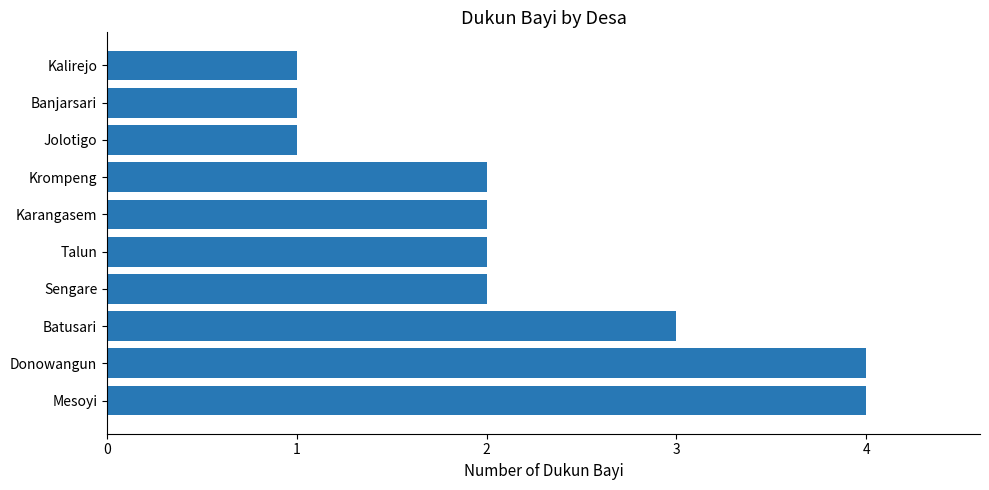

What is the sum of the values at Karangasem and Talun?

4